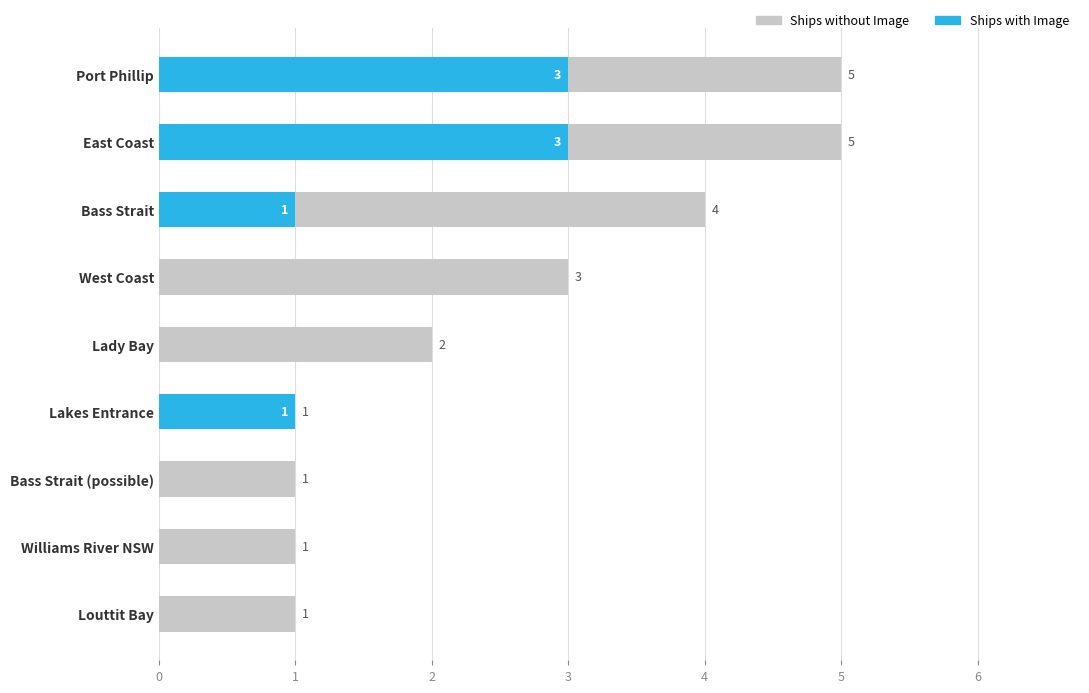

What is the difference between the maximum and second lowest values in the Ships with Image series?

3